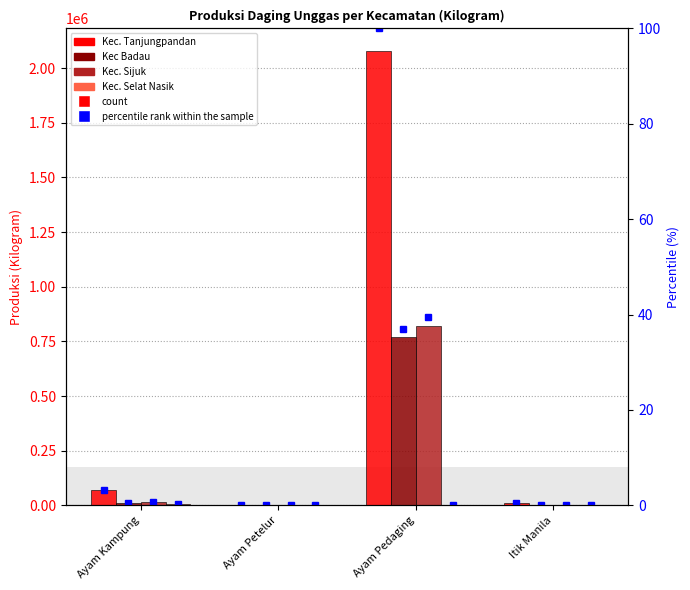

What is the label of the 3rd bar from the right?

Ayam Petelur